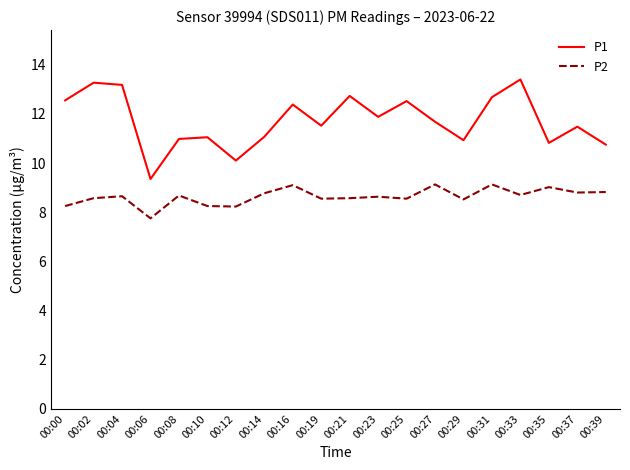

True or false: P2 and P1 cross at least once.

False